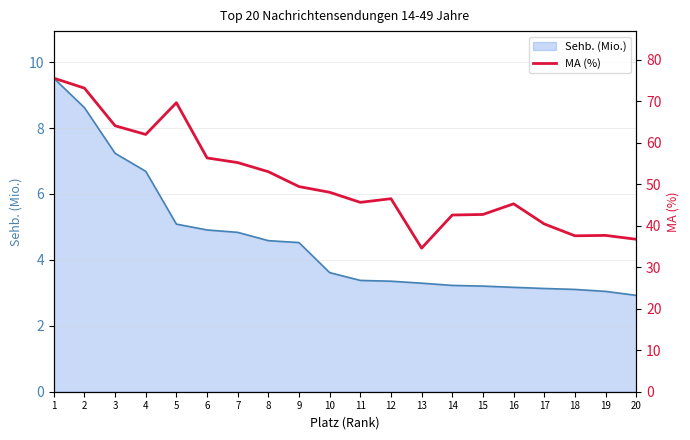

Does the chart display data point markers on the line(s)?

No